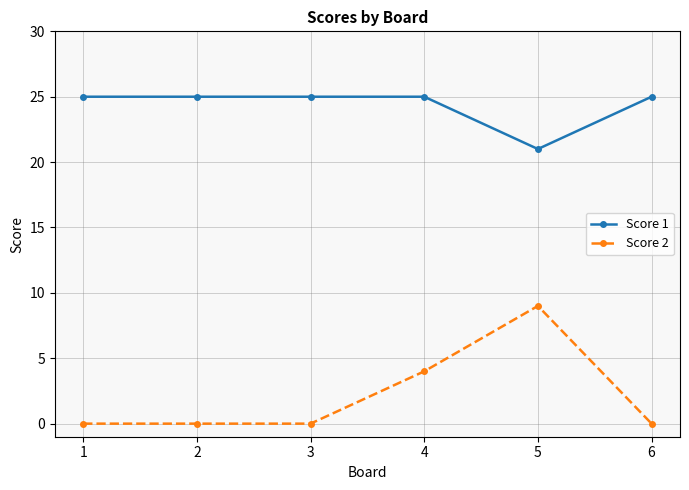

What is the difference between the maximum and minimum values in the Score 1 series?

4